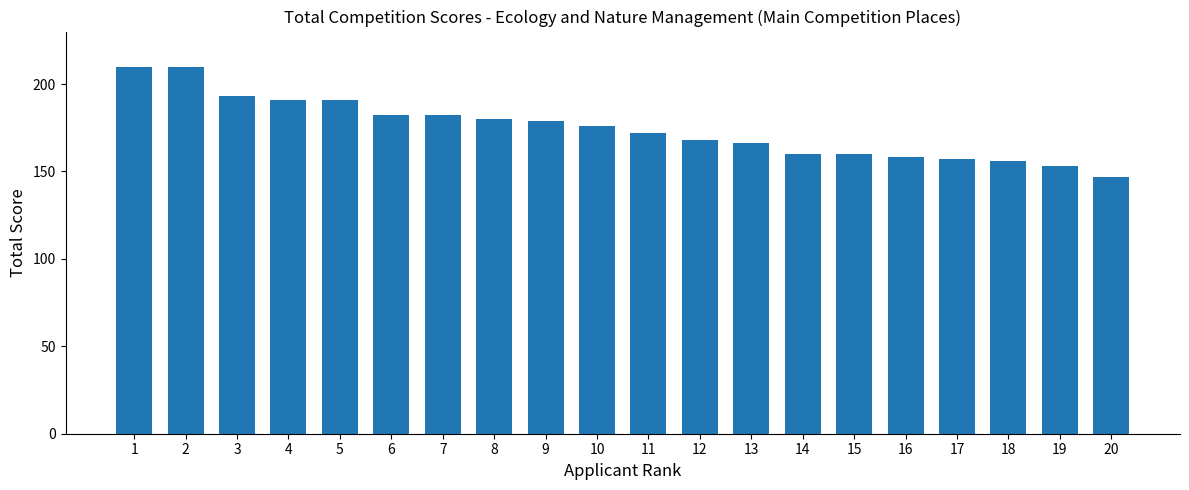

What is the value of the 10th bar from the left?

176